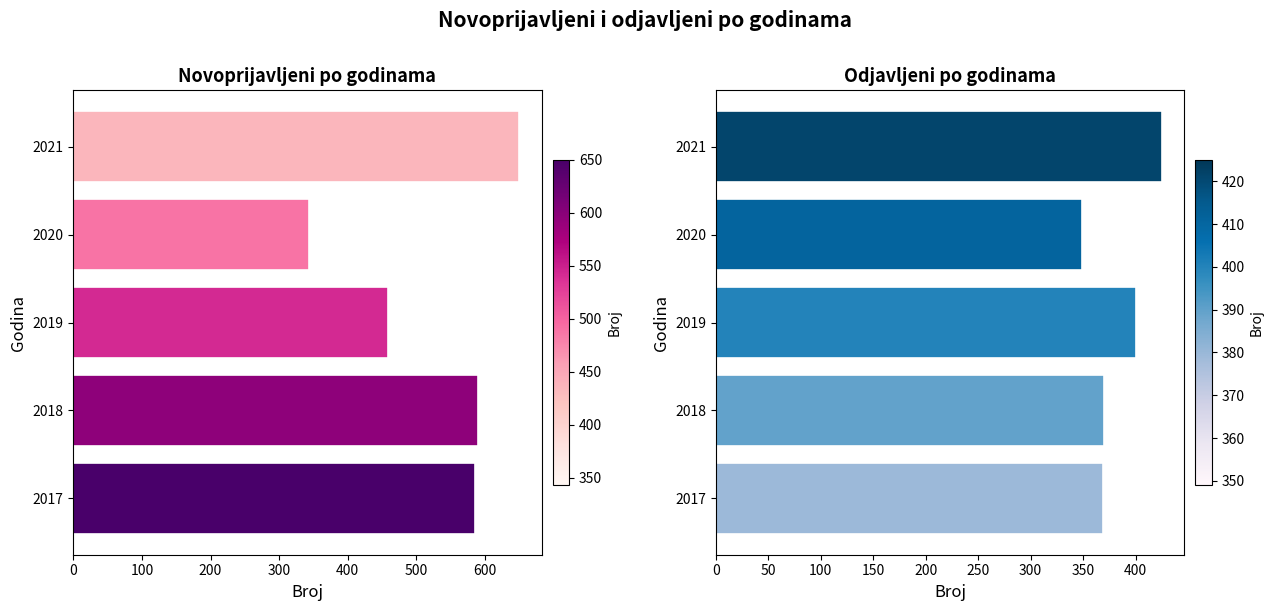

Rank the series by their maximum value, from lowest to highest.

odjavljeni, novoprijavljeni